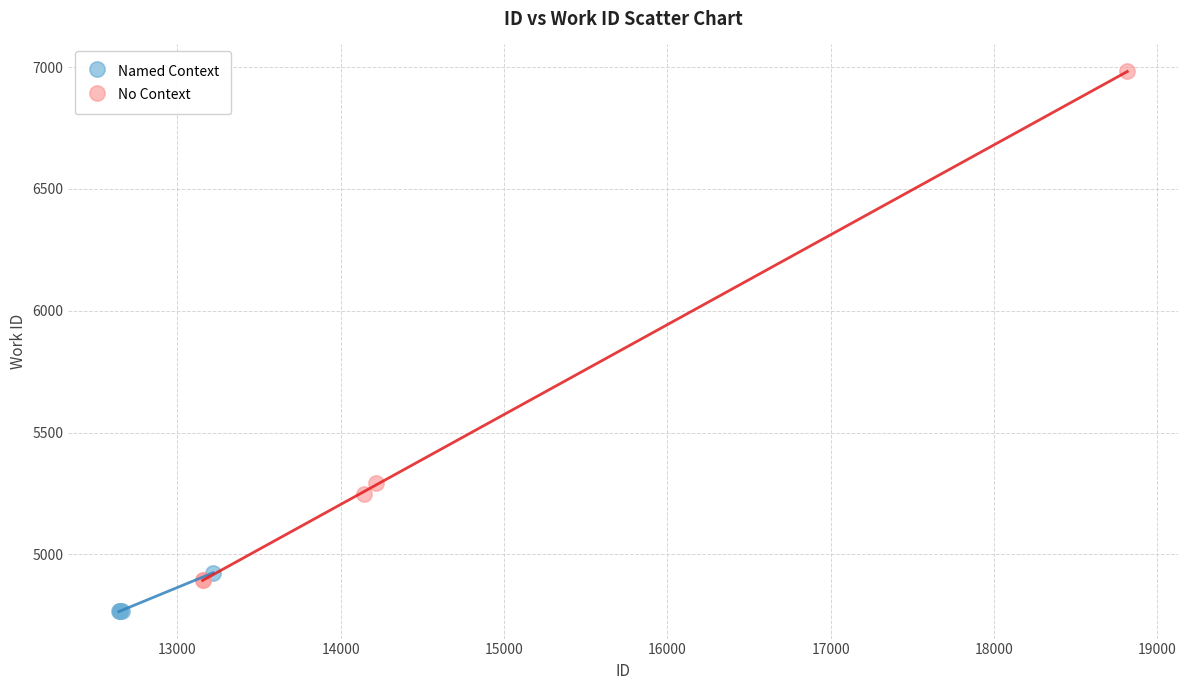

Which series reaches the minimum Y coordinate?

Named Context